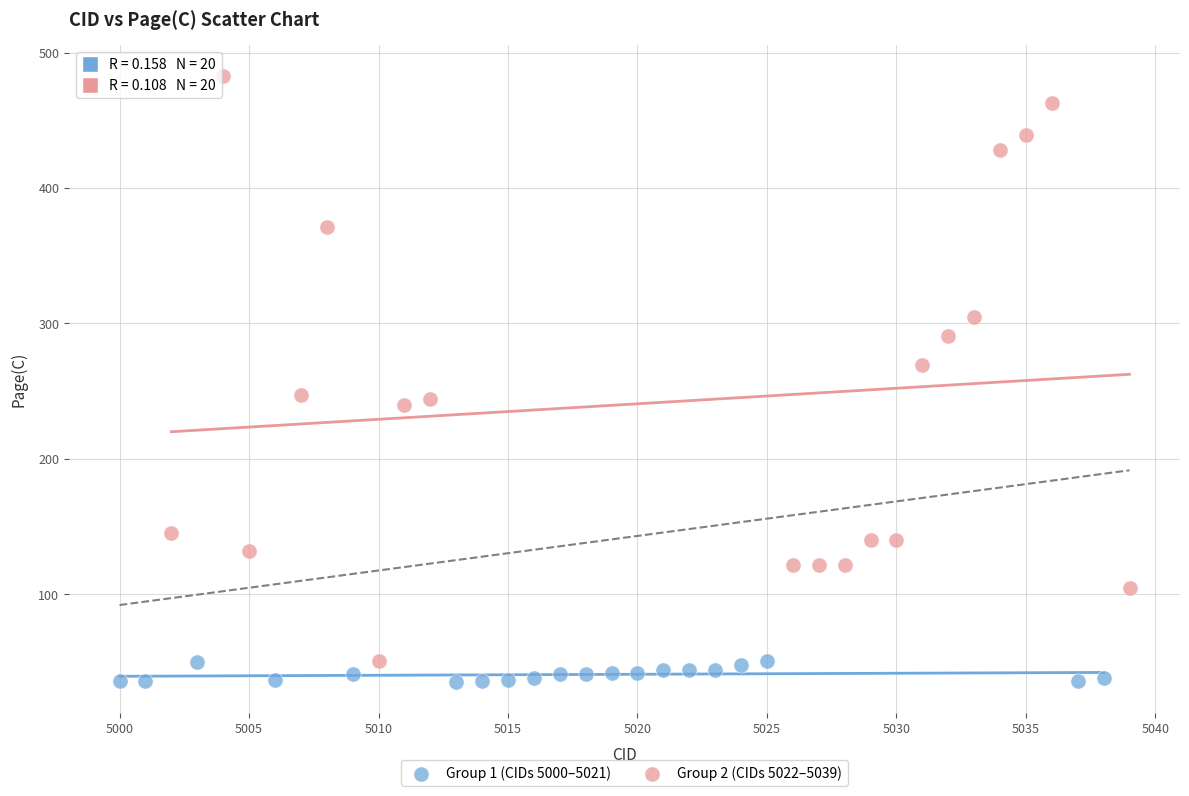

Which series has the widest spread of Y values?

Group 2 (CIDs 5022–5039)